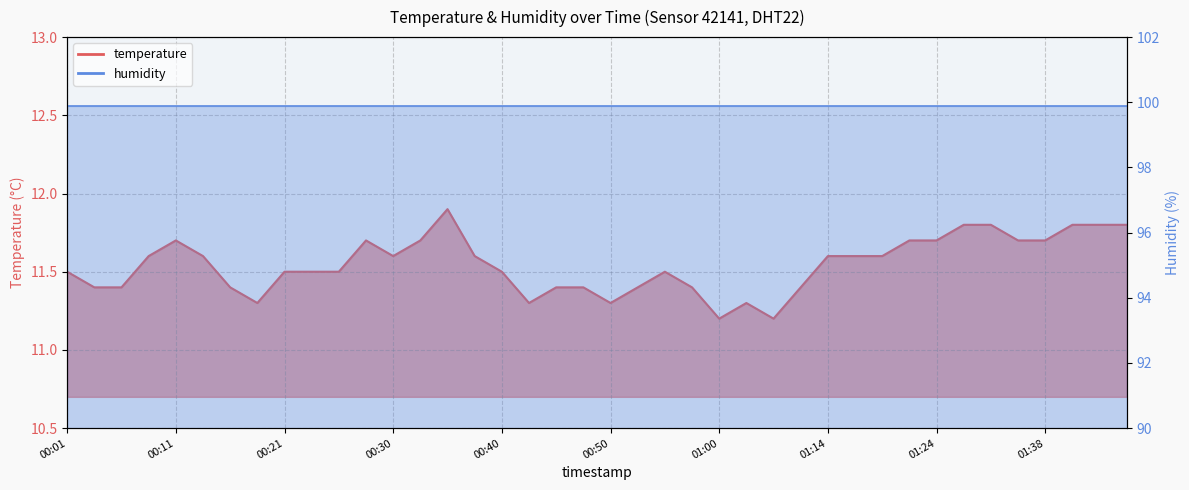

What is the label of the 27th point from the right?

00:33